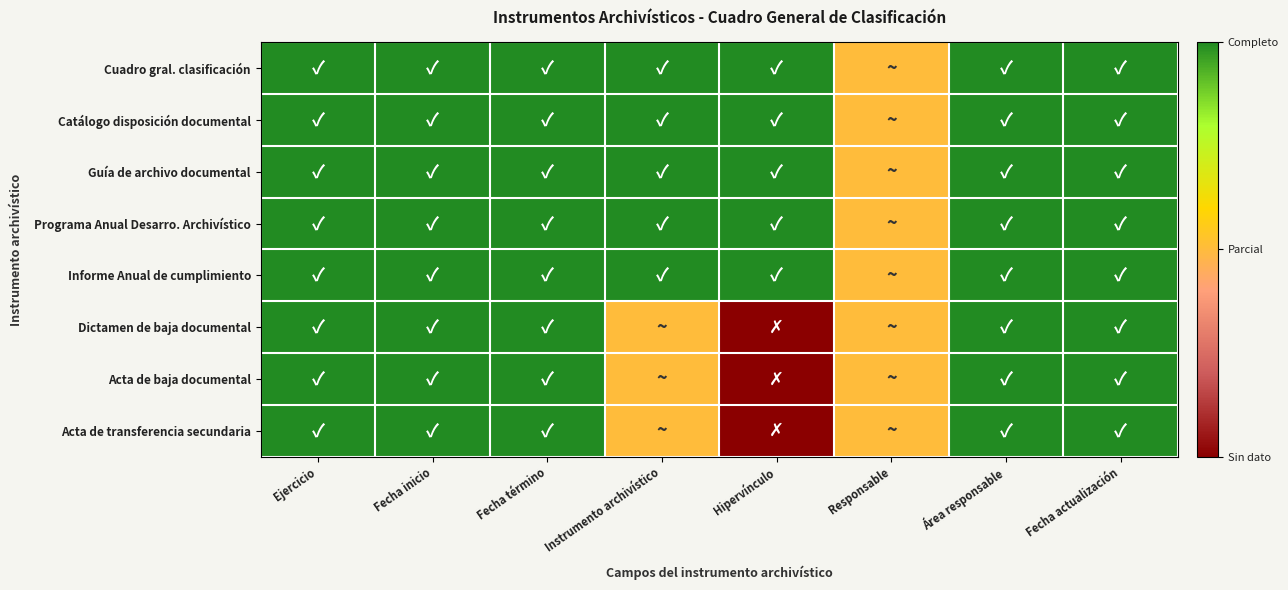

Which series has the largest total across all categories?

Cuadro gral. clasificación